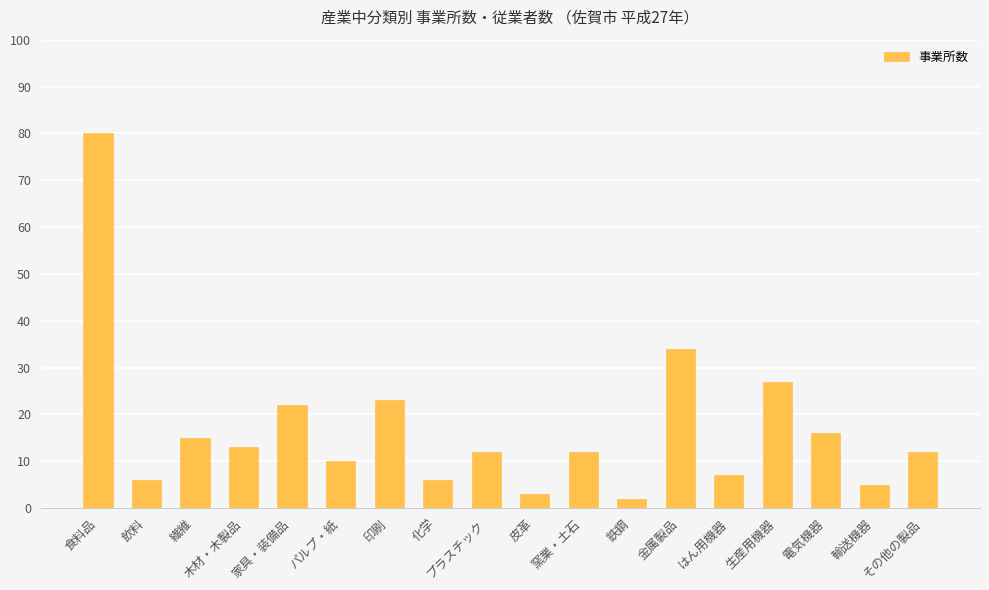

What position from the left is 輸送機器?

17